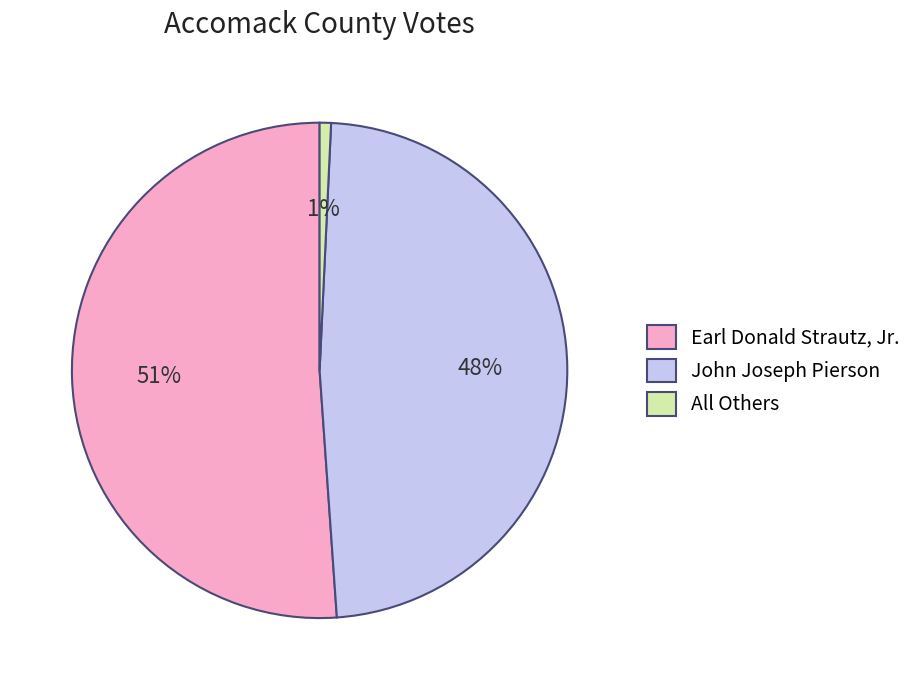

Count the number of slices in the pie.

3